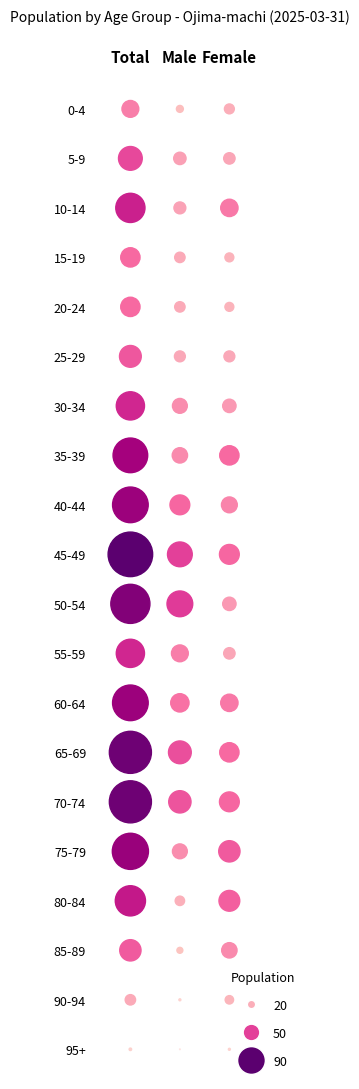

Is the value of 20-24 at 2 greater than the value of 85-89 at 2?

No